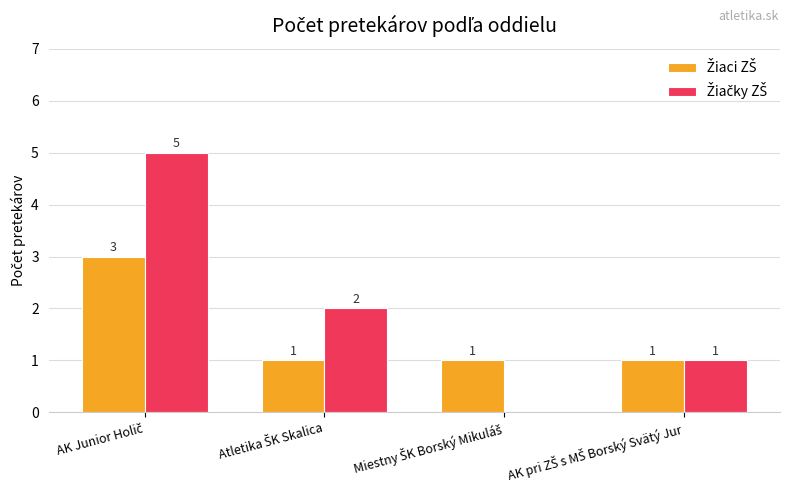

Are the bars horizontal?

No